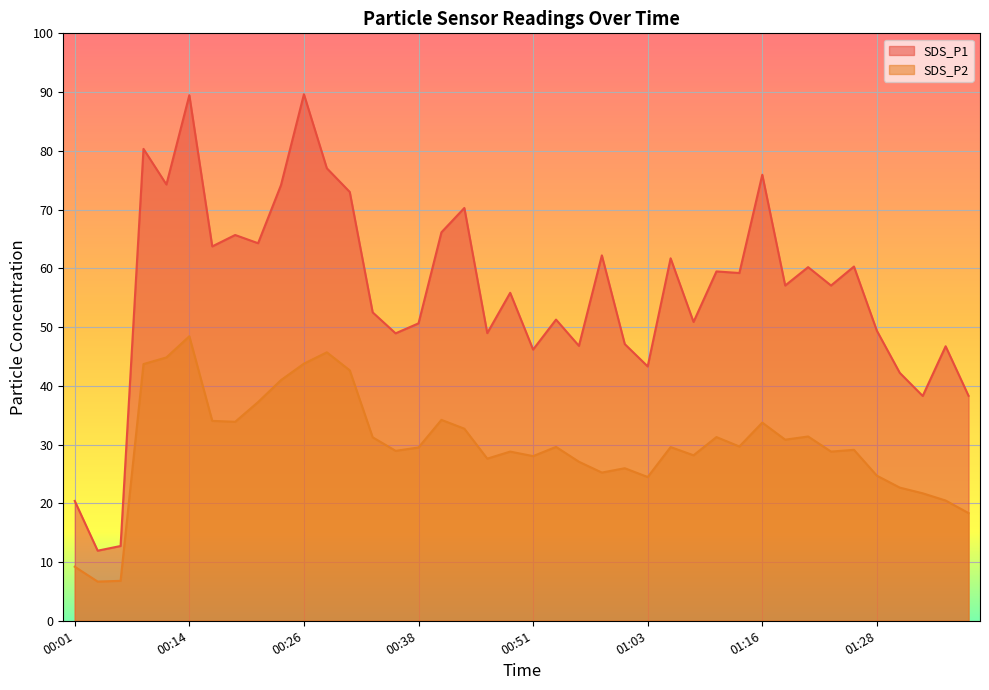

The value of SDS_P1 at 00:48 is 55.8. True or false?

True